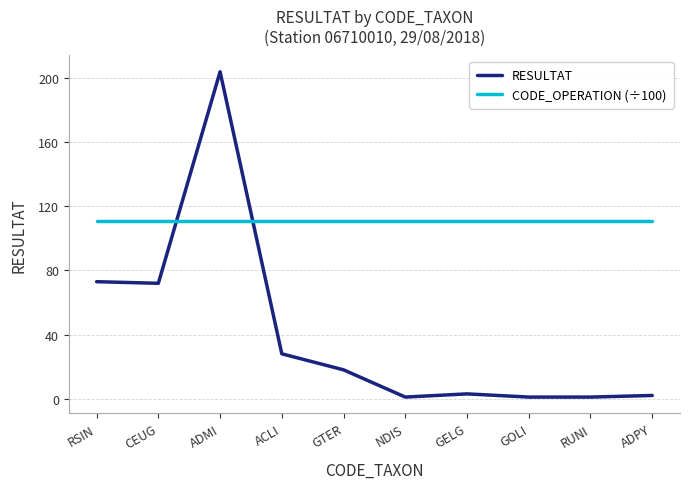

What is the difference between the maximum and minimum values in the RESULTAT series?

203.0